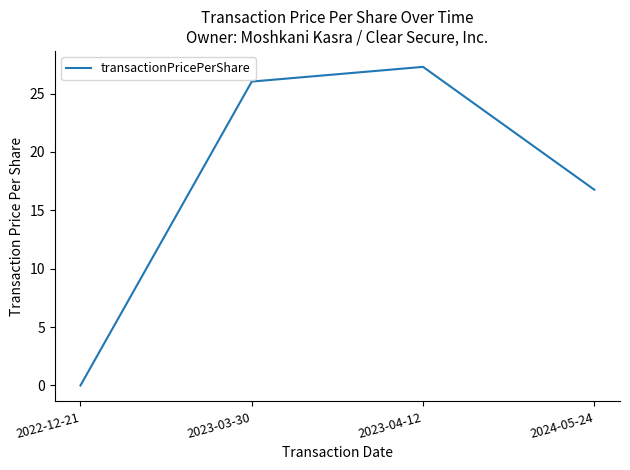

What position from the left is 2024-05-24?

4